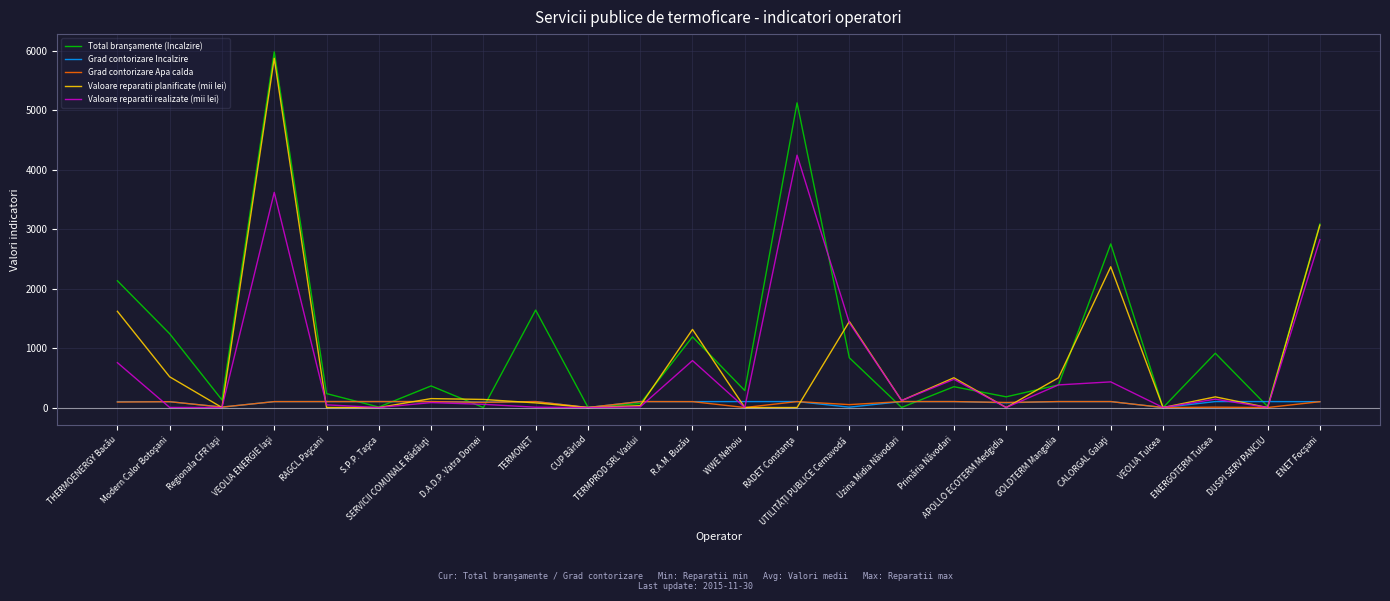

At which label does Total branşamente (Incalzire) reach its minimum?

D.A.D.P. Vatra Dornei